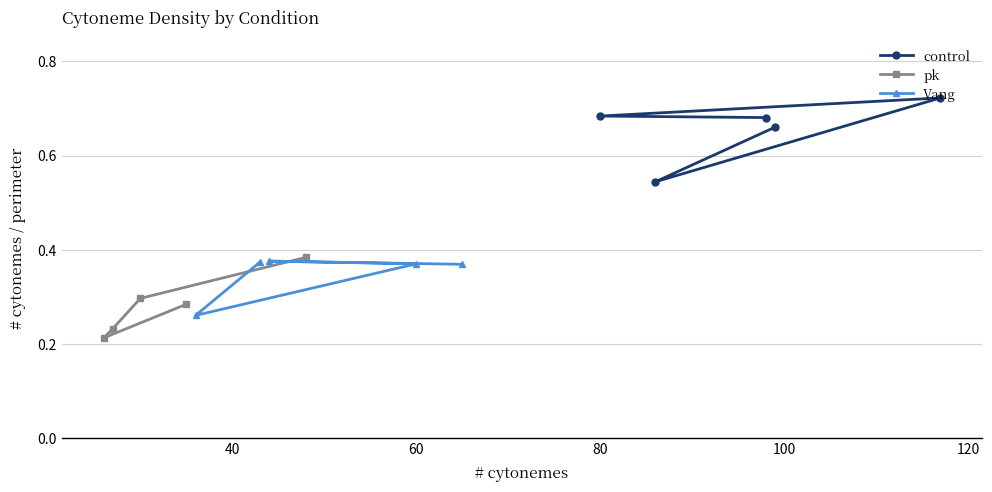

In Vang, how many points are lower than both neighbors (excluding endpoints)?

1